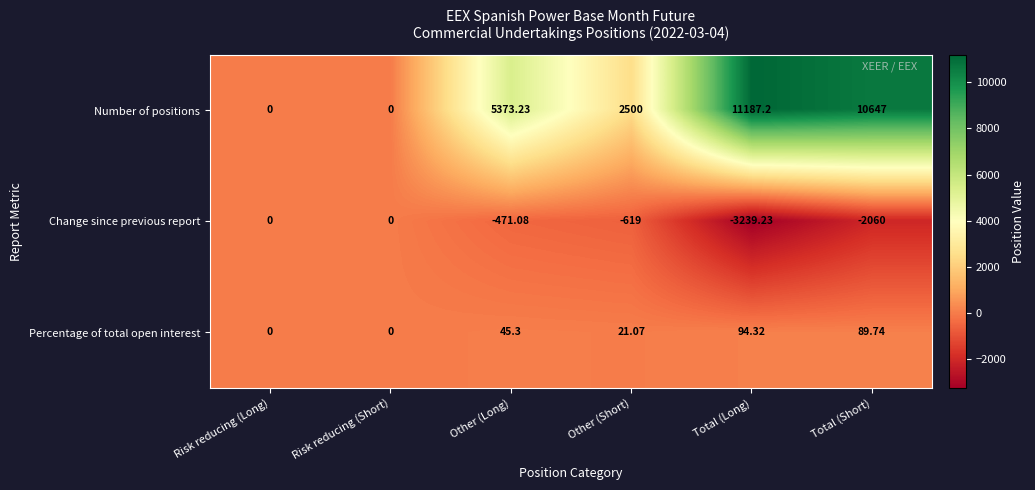

At which label does Number of positions first exceed 5373?

Other (Long)